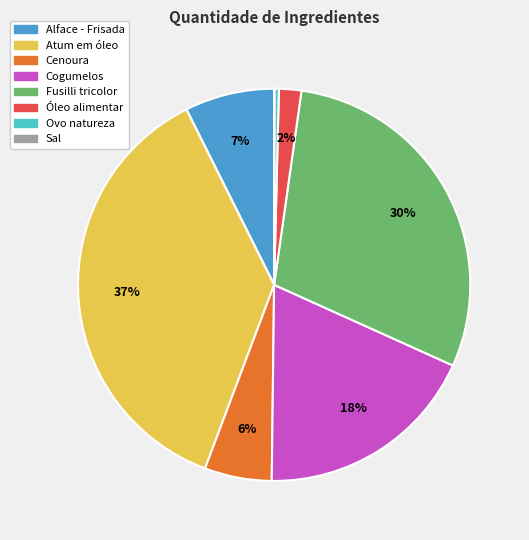

Do Fusilli tricolor and Cenoura together represent more than half of the pie?

No